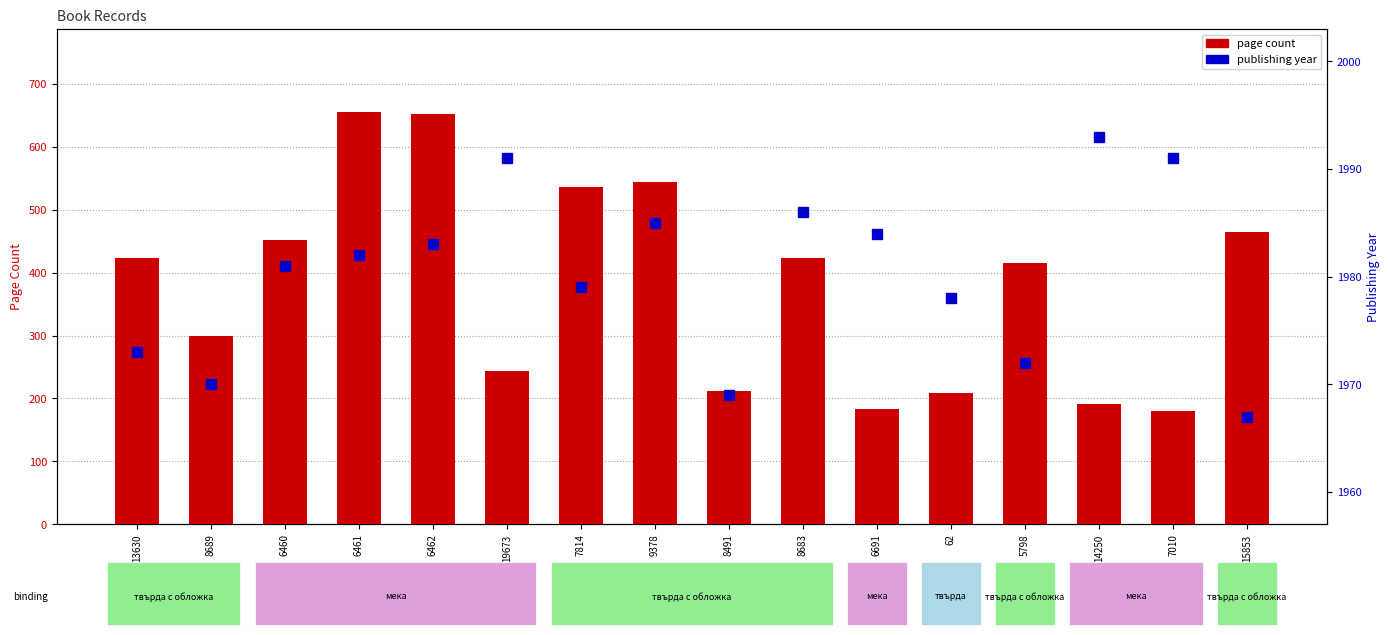

How many values in the page count series are below 424?

8